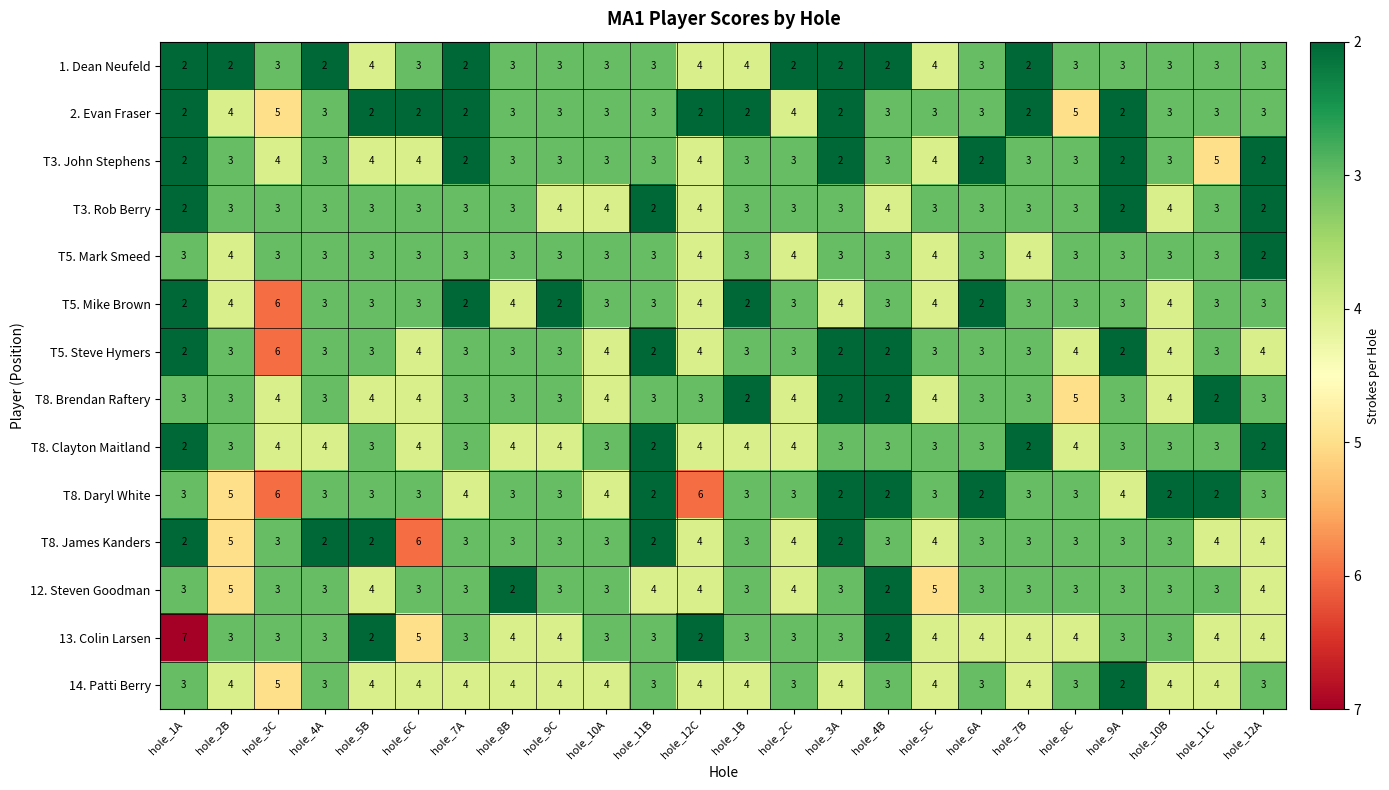

Which series changed the most between hole_6C and hole_1B?

T8. James Kanders